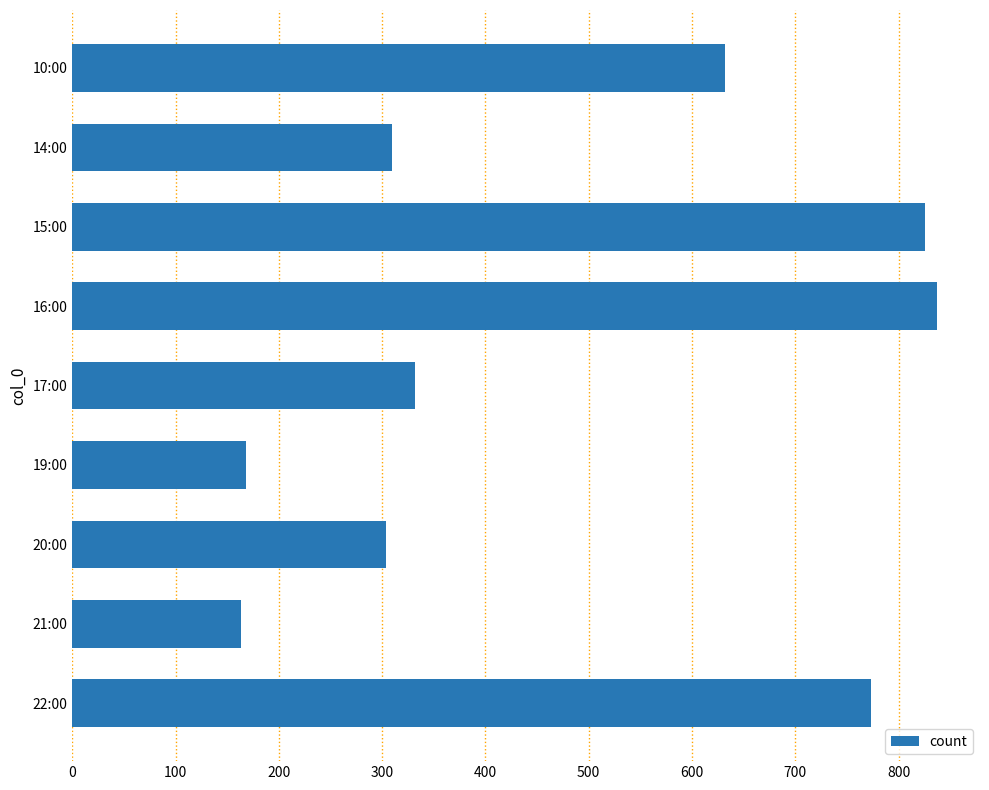

Reading top to bottom, list all the values displayed in this chart.

632	310	826	837	332	168	304	163	773